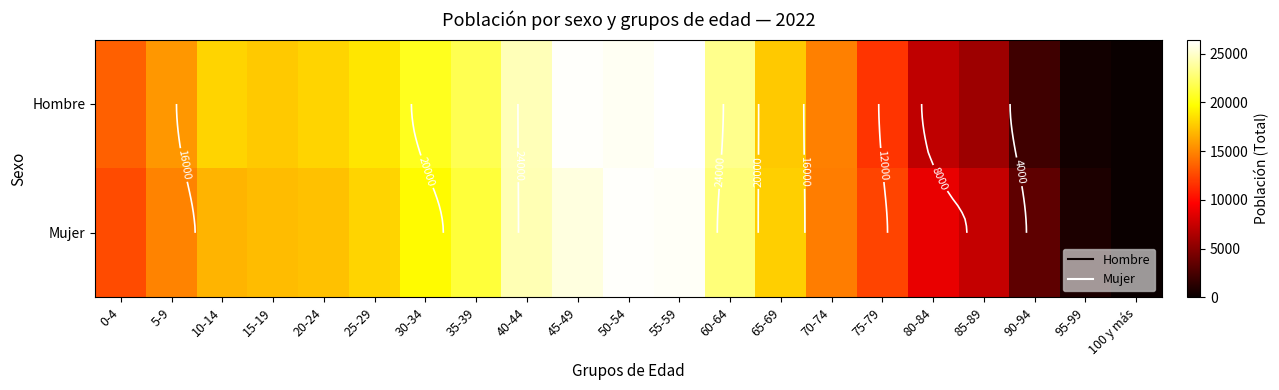

Is it true that Hombre equals 18049 at 10-14?

True